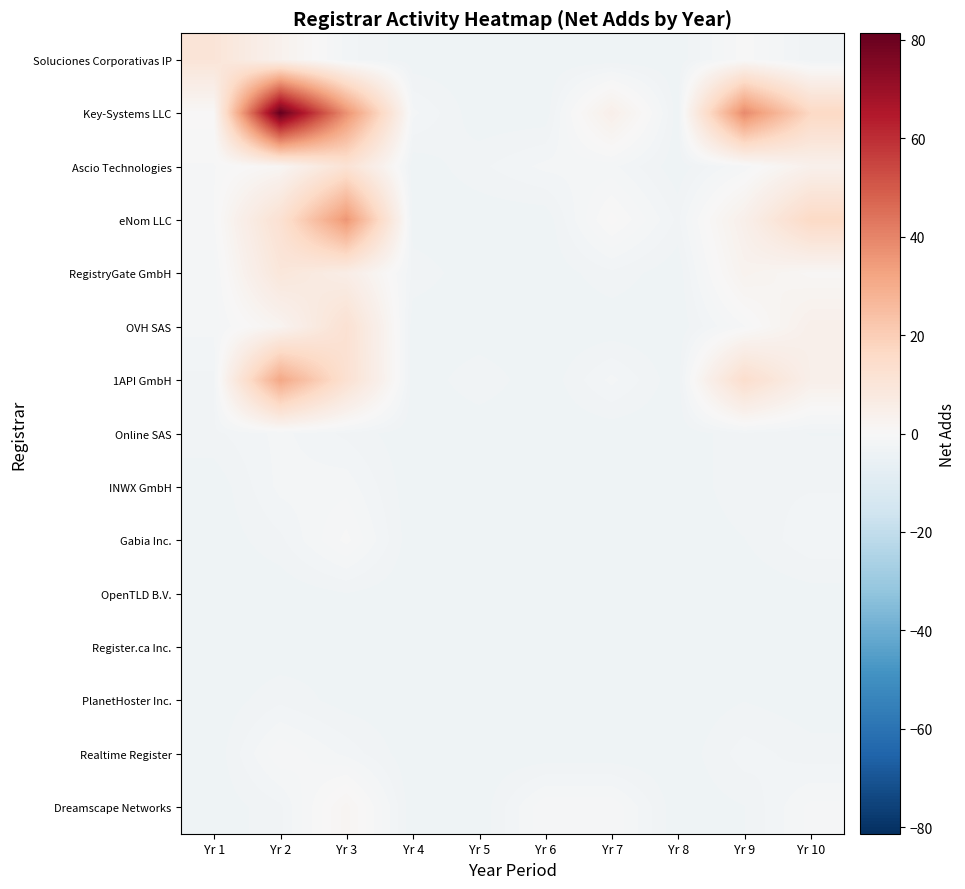

List the series in order of their peak value, highest first.

Key-Systems LLC, eNom LLC, 1API GmbH, OVH SAS, Ascio Technologies, Soluciones Corporativas IP, RegistryGate GmbH, Dreamscape Networks, Gabia Inc., Realtime Register, INWX GmbH, Online SAS, PlanetHoster Inc., OpenTLD B.V., Register.ca Inc.